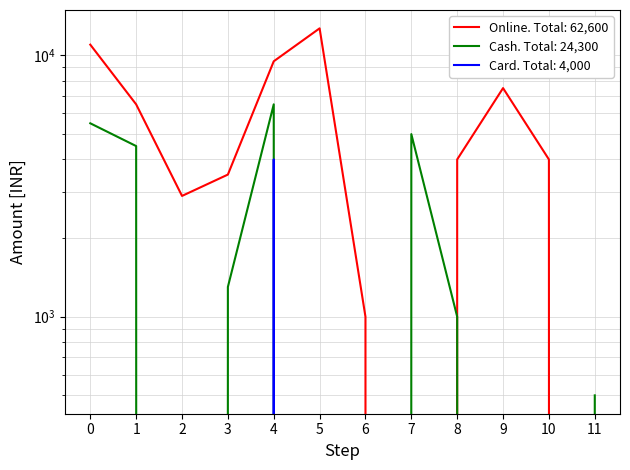

True or false: Cash and Card cross at least once.

False